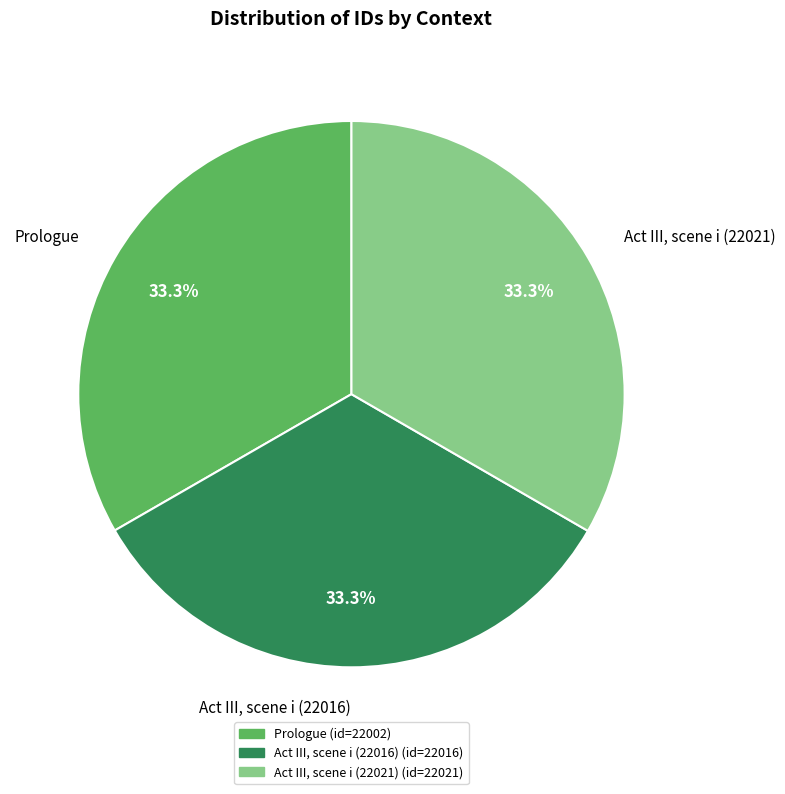

What percentage do Act III, scene i (22021) and Prologue together represent?

66.7%